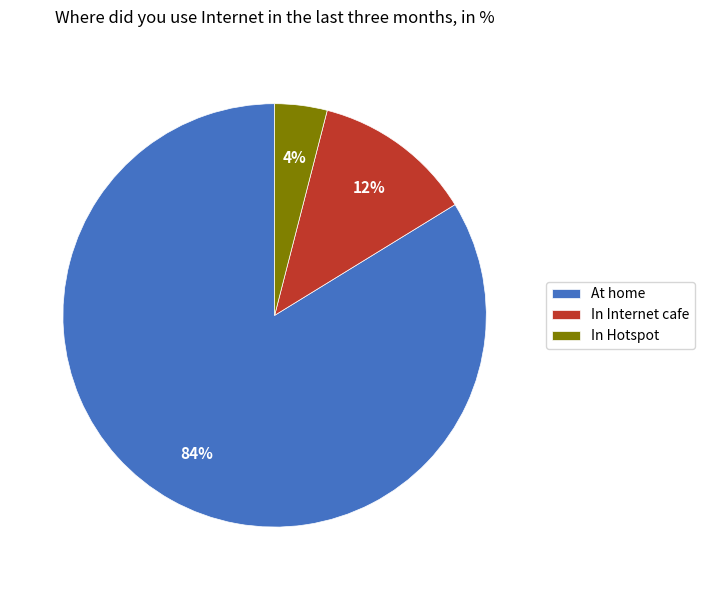

True or false: In Internet cafe accounts for 12% of the total.

True